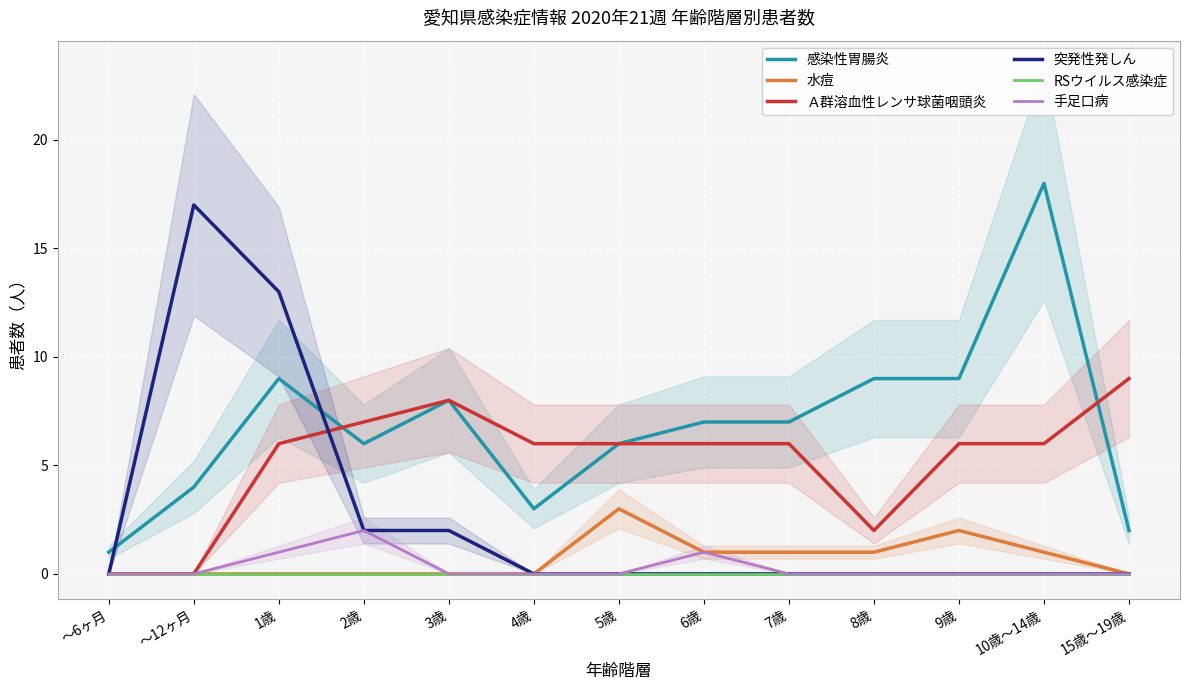

List the series in order of their peak value, highest first.

感染性胃腸炎, 突発性発しん, Ａ群溶血性レンサ球菌咽頭炎, 水痘, 手足口病, RSウイルス感染症